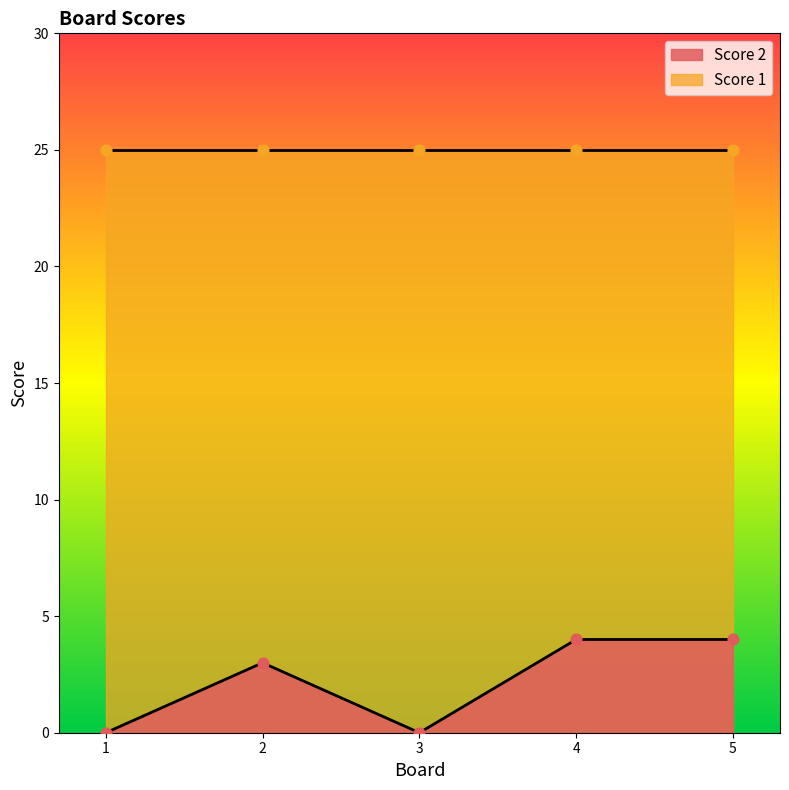

What is the change in value from 1 to 2?

+3